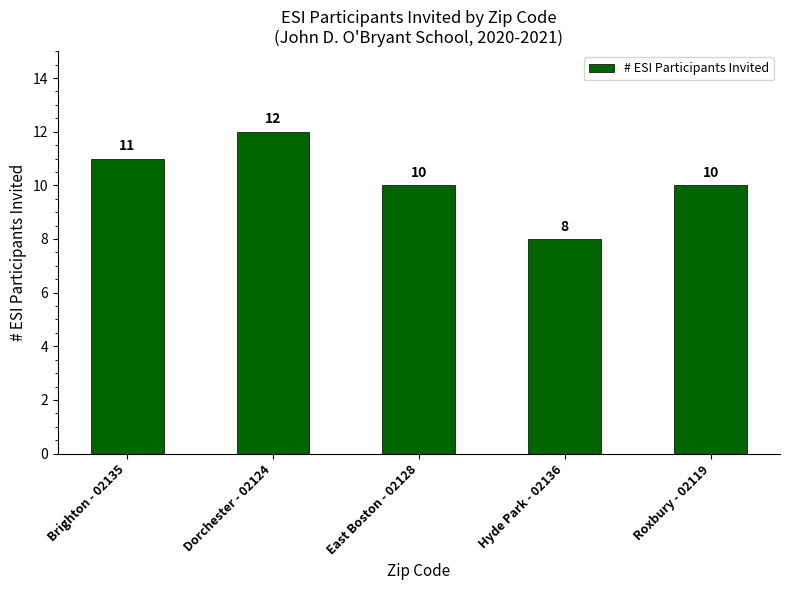

Count the values in the range 10 to 11.

3